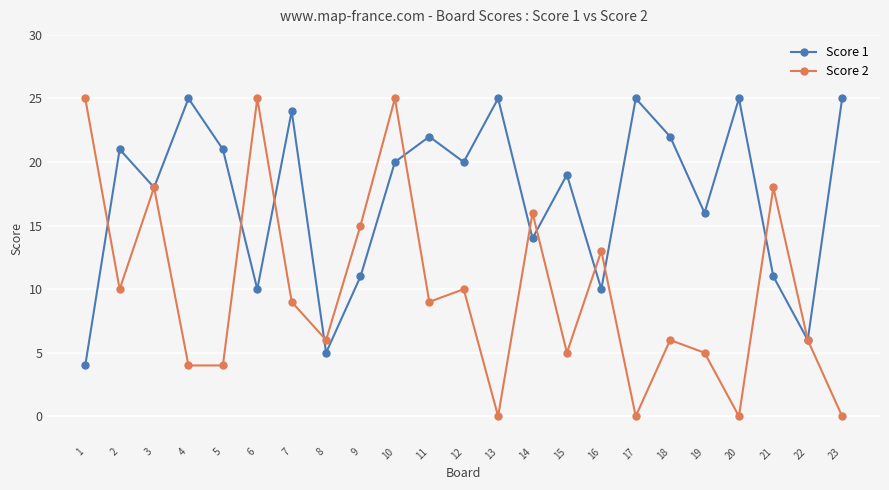

Rank the series by their average value, from lowest to highest.

Score 2, Score 1